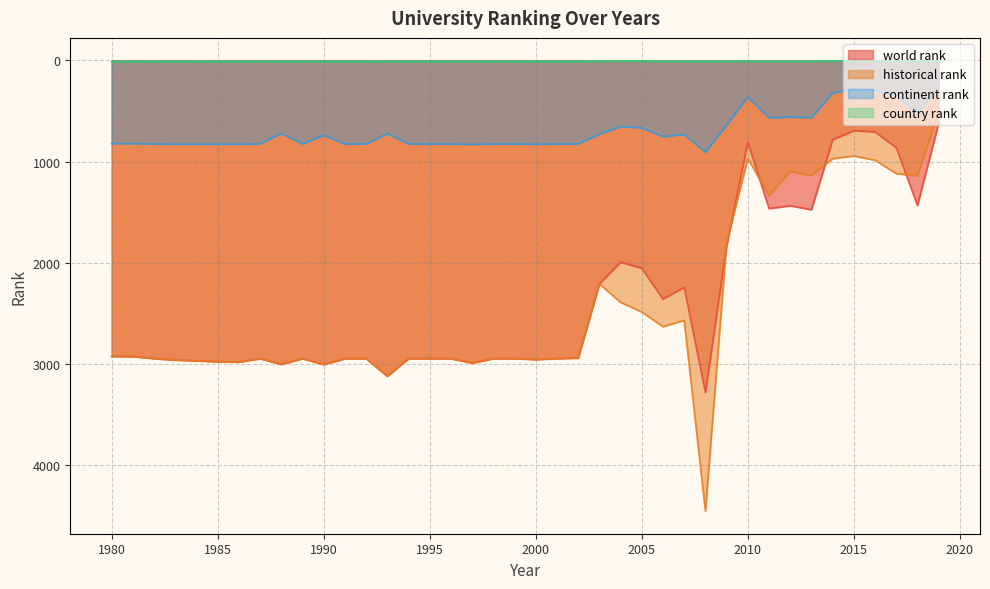

What is the value of the world rank point at the 13th from the left?

2946.0